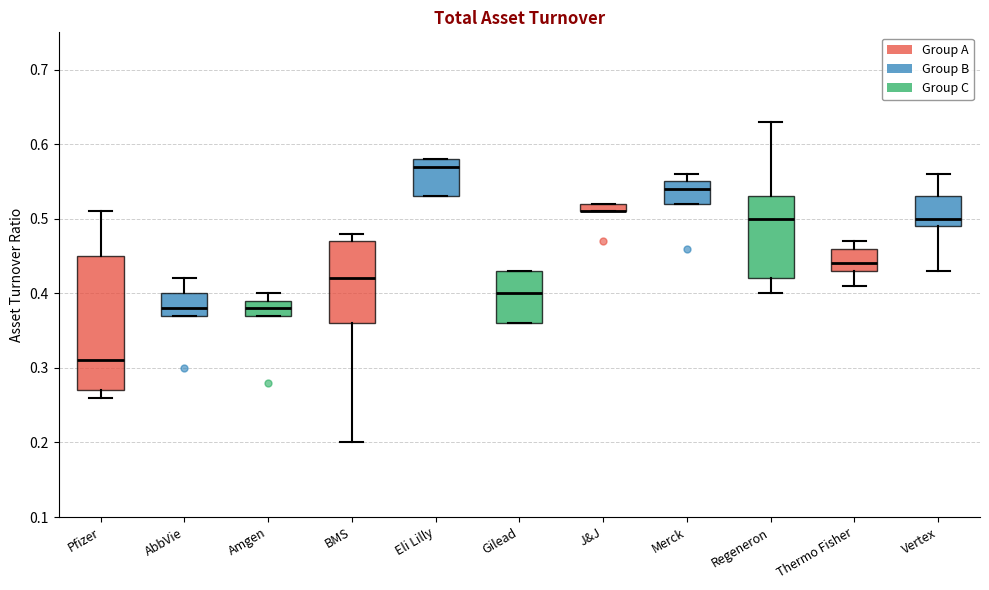

Where does the upper whisker of the box for AbbVie end on the y-axis? The values are not printed on the chart, so give them approximately, as read against the axis.

0.42